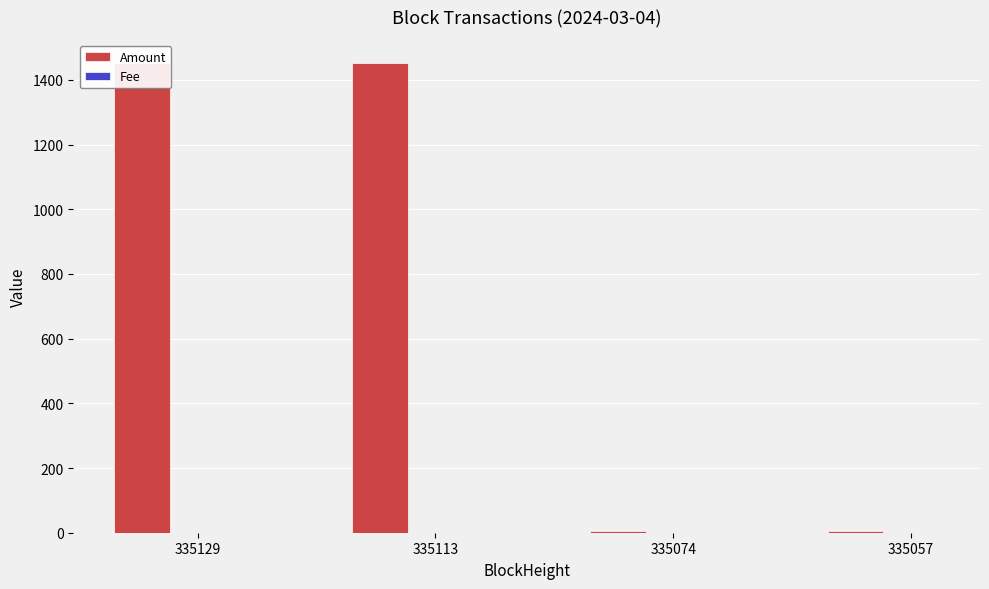

Between 335129 and 335057, which series saw the biggest shift?

Amount